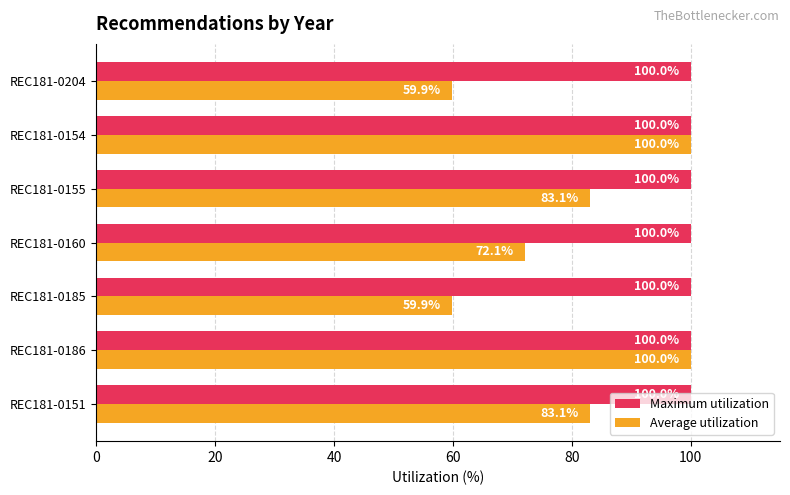

How many distinct data groups are displayed?

2